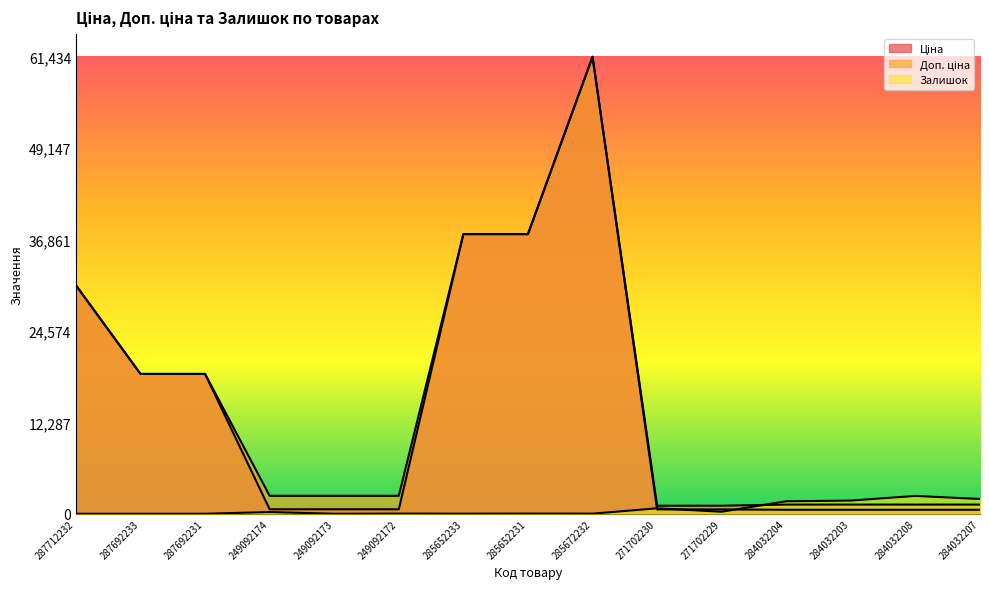

True or false: Доп. ціна has a value of 1235.4 at 284032208.

True